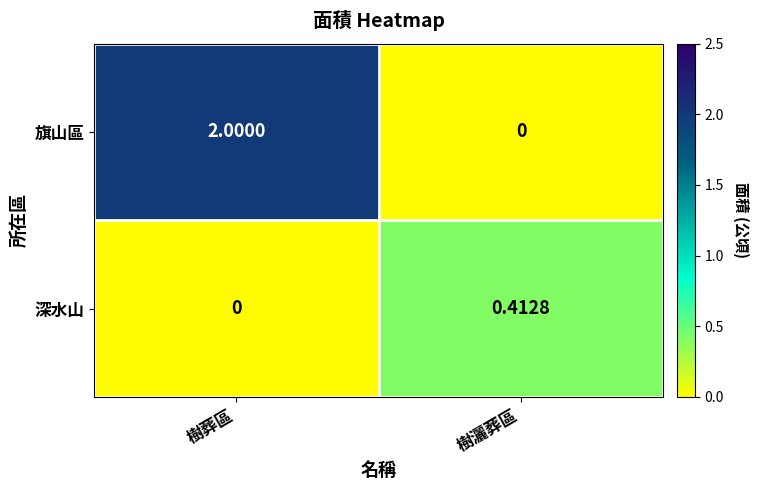

List the series in order of their overall mean, lowest first.

深水山, 旗山區